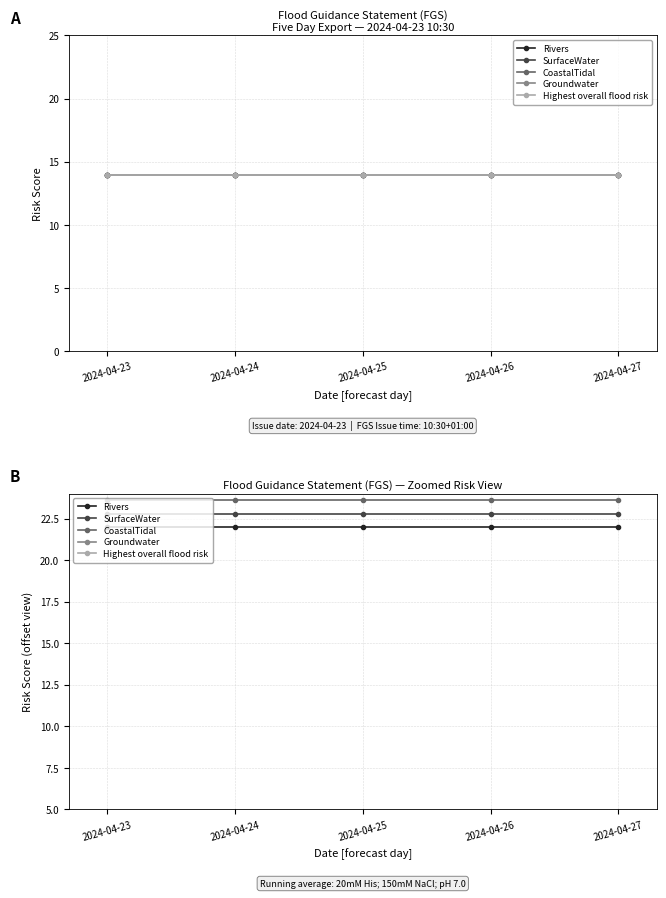

True or false: Groundwater and SurfaceWater intersect in this chart.

False